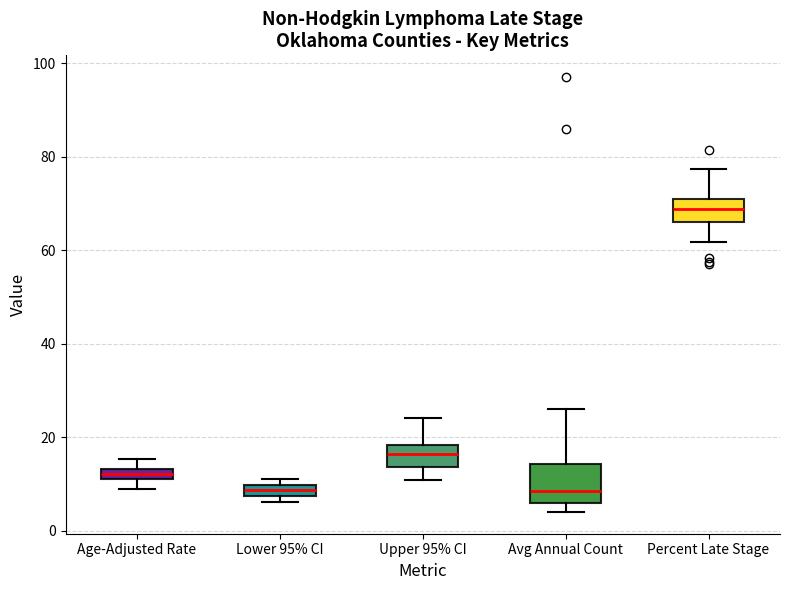

Where is the upper edge of the box for Upper 95% CI on the y-axis? The values are not printed on the chart, so give them approximately, as read against the axis.

18